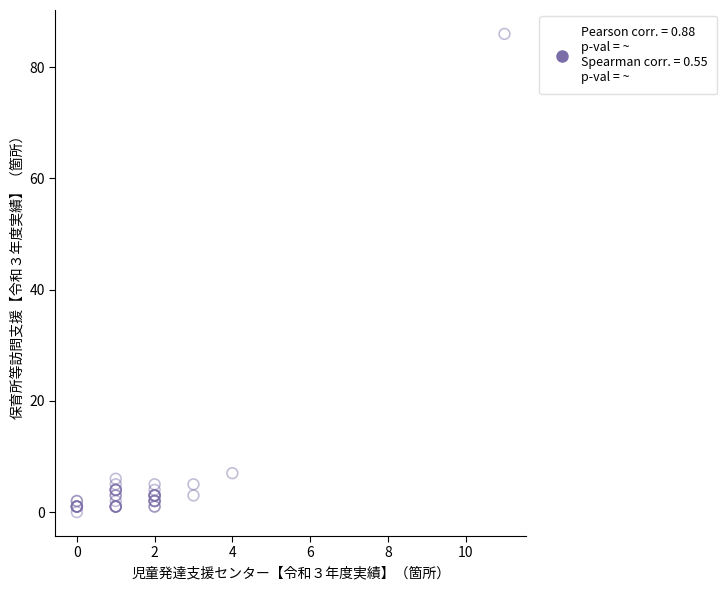

What Y value in the scatter plot is closest to 43?

7